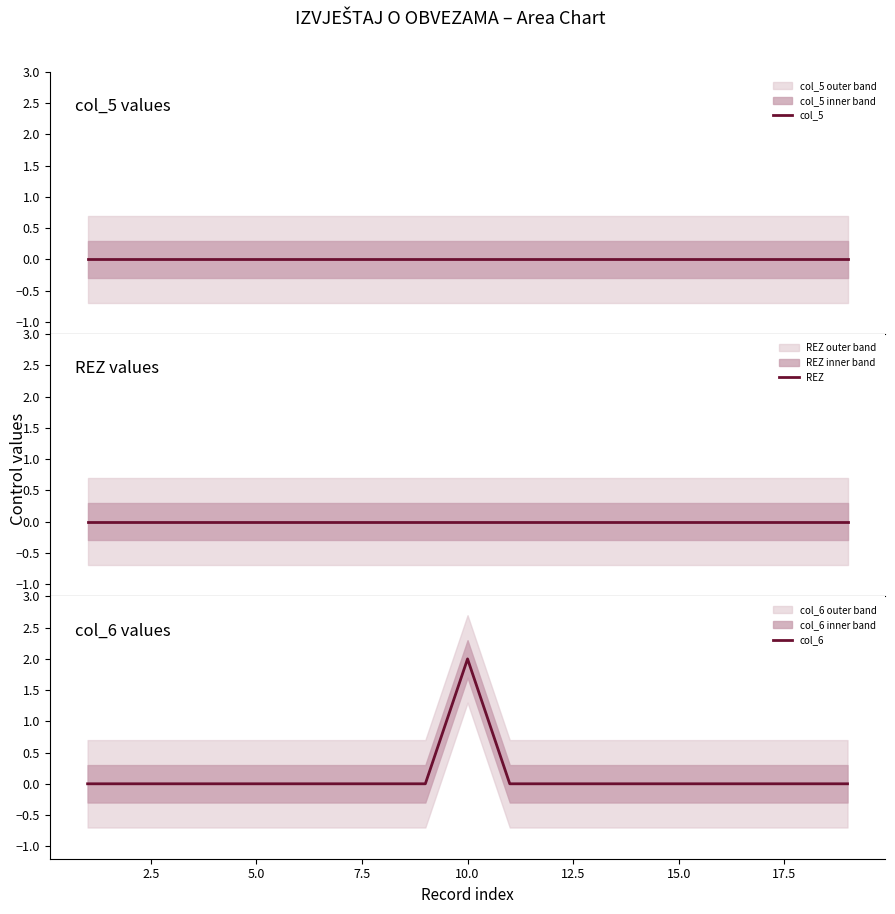

How many series are shown in this chart?

3